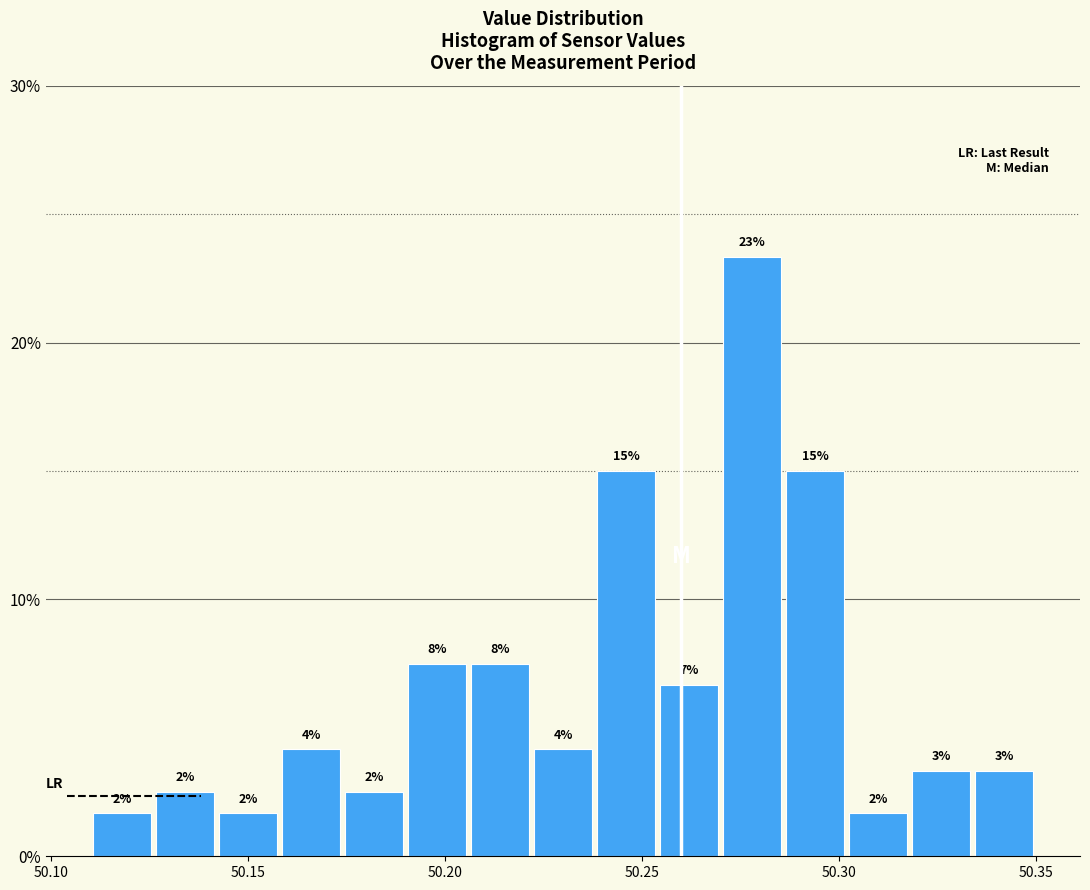

Around what value on the x-axis is the tallest bar? Give the approximate position of its centre, as read against the axis.

50.280